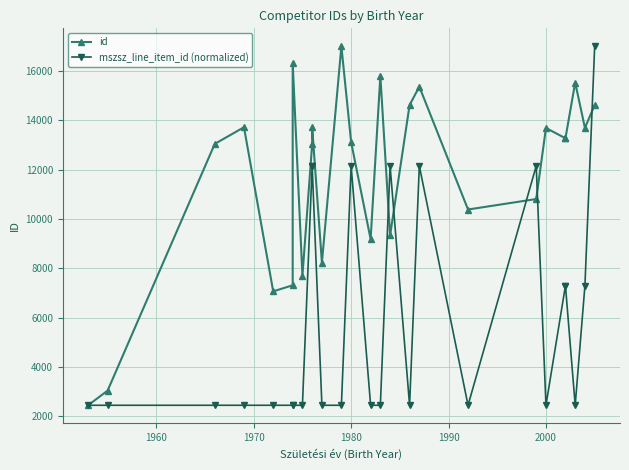

True or false: id has more than 2 interior local peaks.

True